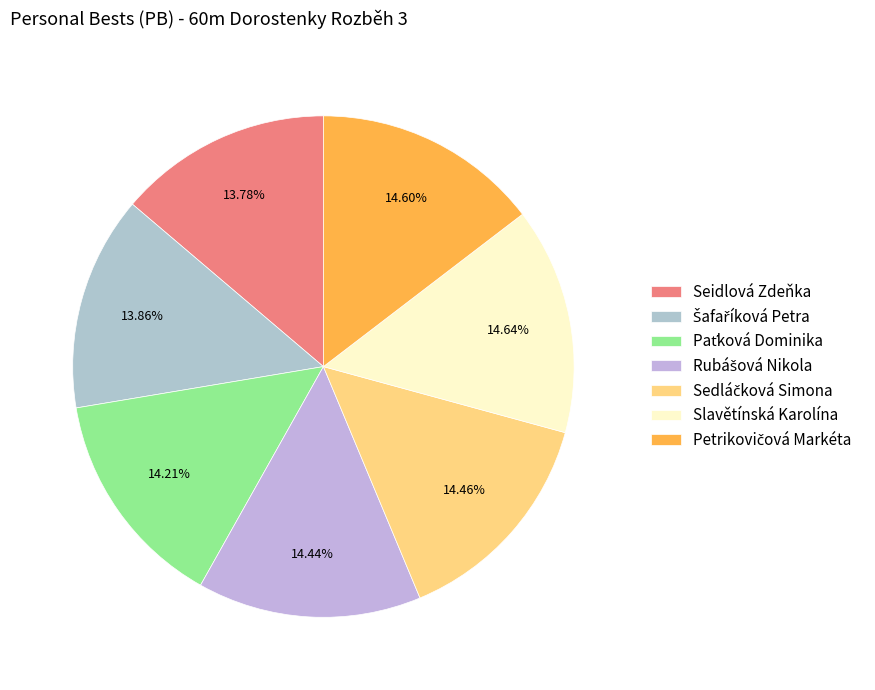

The Rubášová Nikola slice represents 14% of the pie. True or false?

True